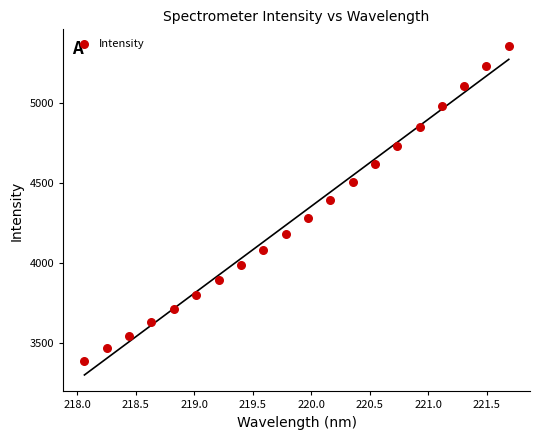

What is the range of X values (max minus min)?

3.6